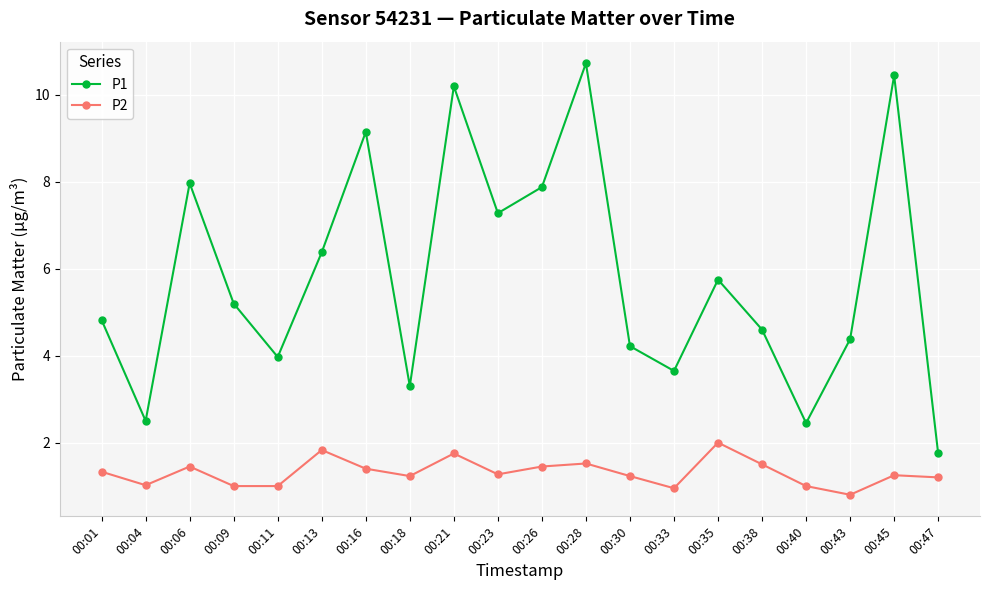

What is the difference between the P2 values at 00:40 and 00:13?

0.8